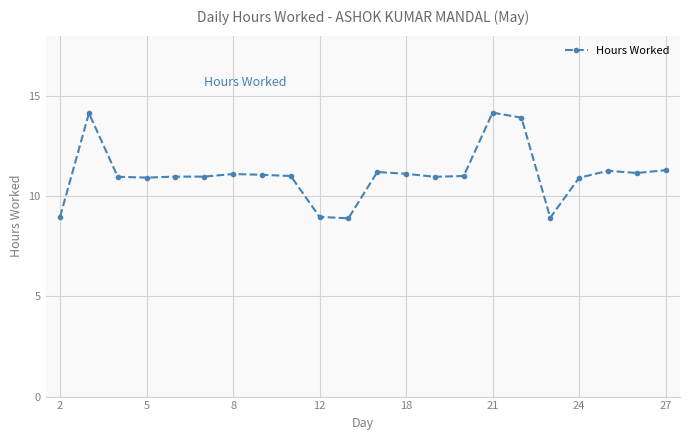

True or false: the data has more than 1 interior local peaks.

True